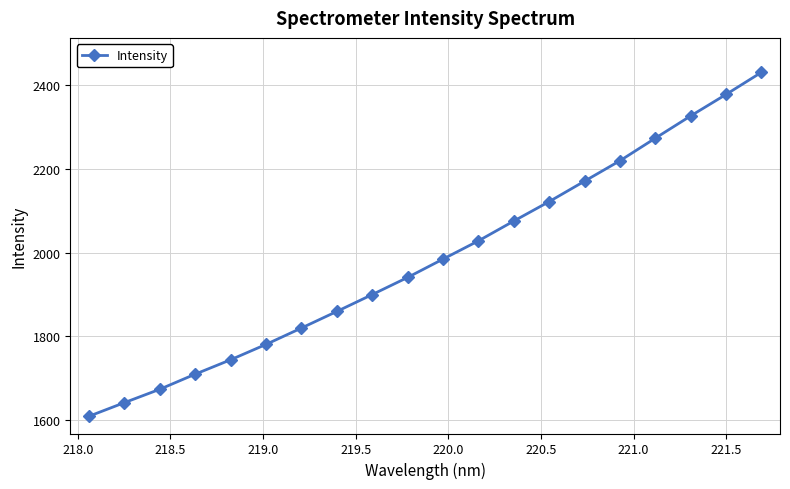

What is the maximum value shown in the chart?

2429.4